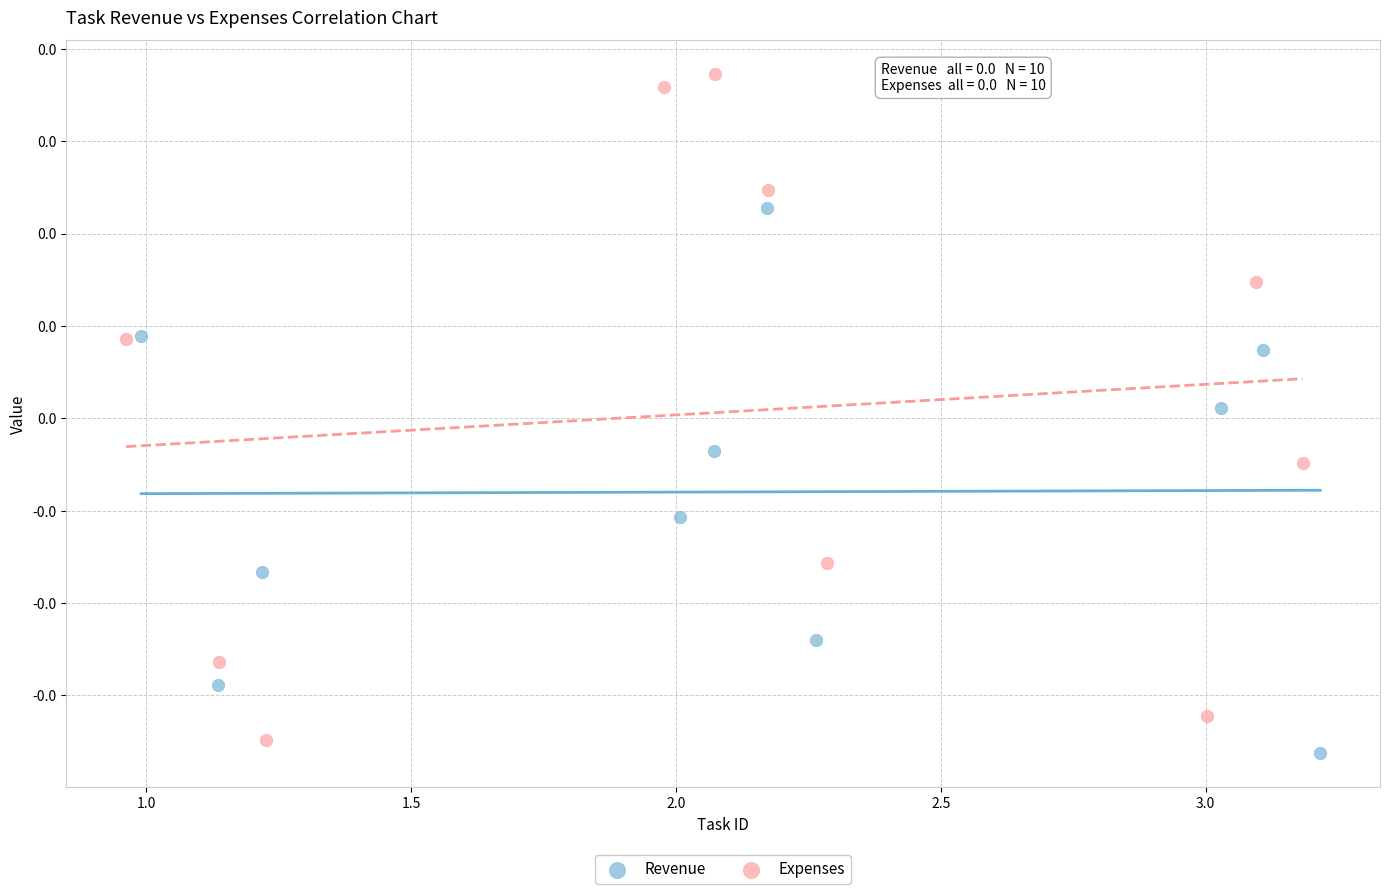

Which series reaches the maximum Y coordinate?

Expenses